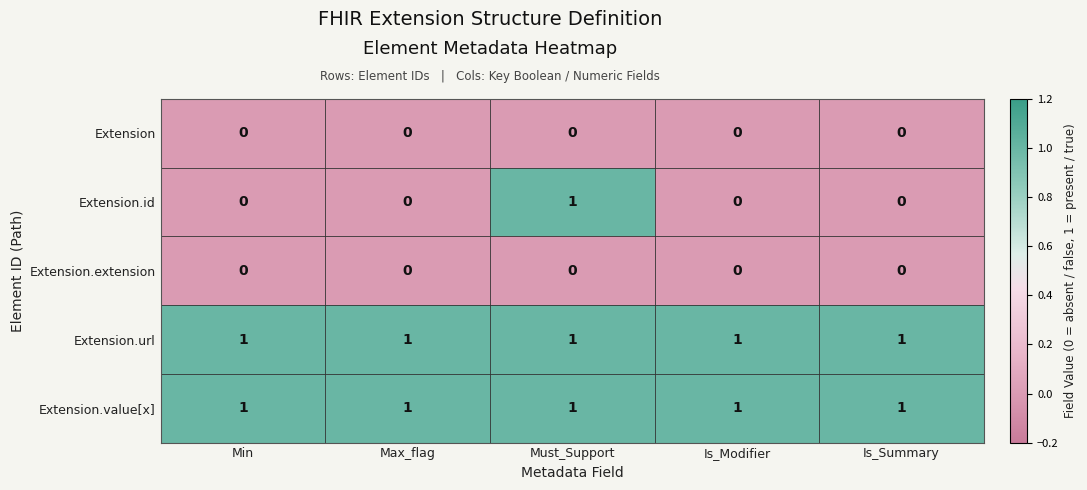

The Extension.value[x] series shows 1 at Max_flag. True or false?

True